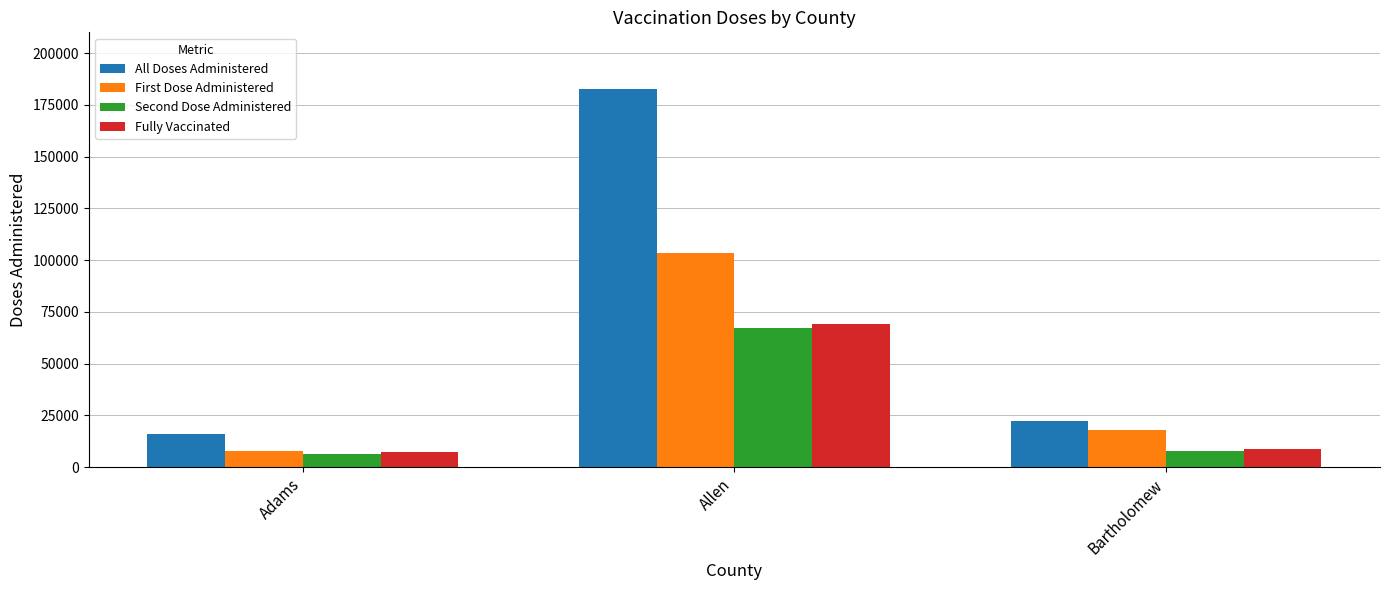

At which category is the sum across all series the highest?

Allen